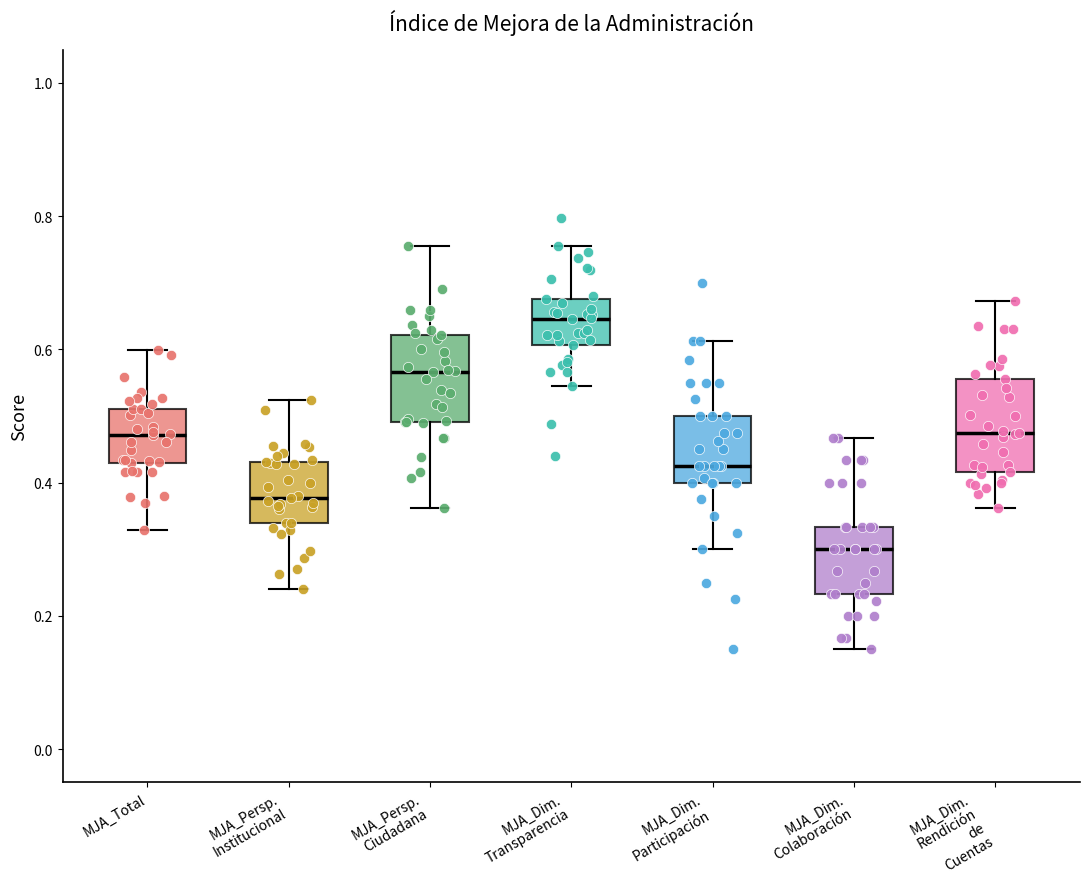

Where does the lower whisker of the box for MJA_Dim. Participación end on the y-axis? The values are not printed on the chart, so give them approximately, as read against the axis.

0.30